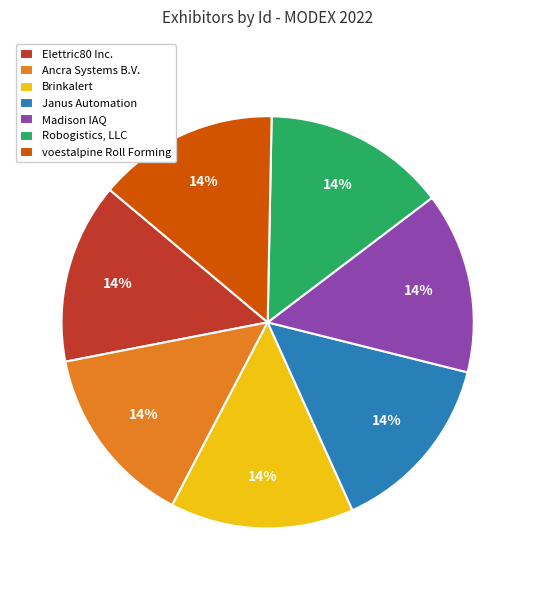

To the nearest percent, what is the combined percentage of Janus Automation and Brinkalert?

29%